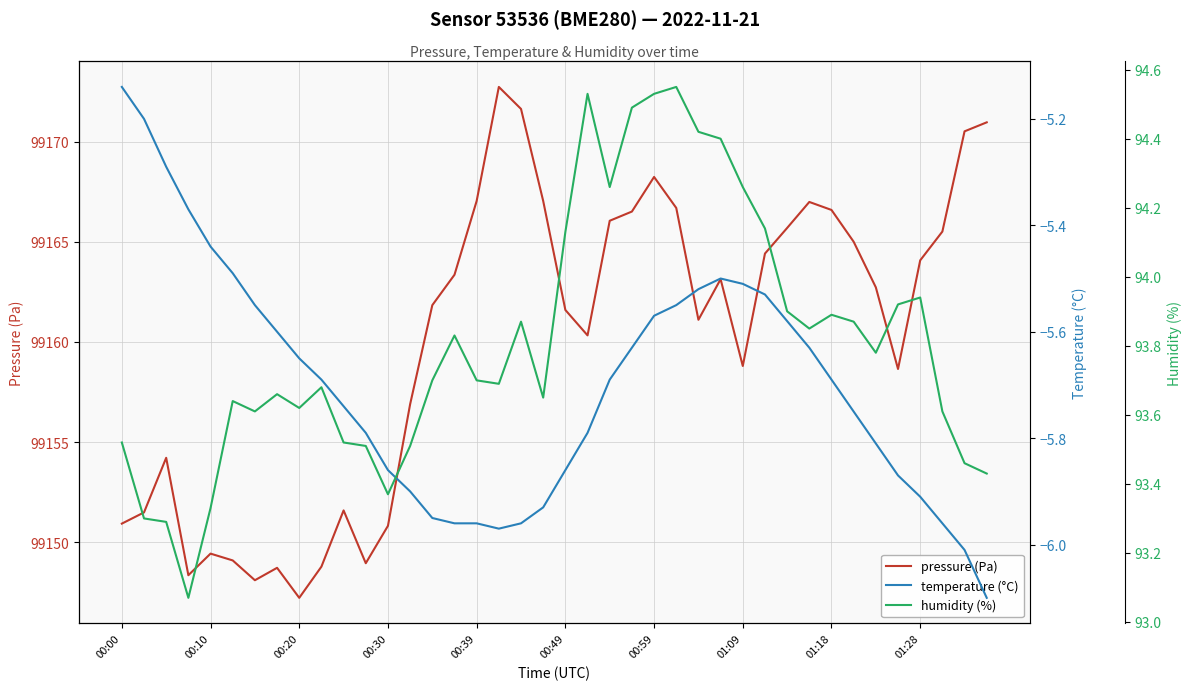

What is the difference between the maximum and minimum values in the pressure (Pa) series?

25.5